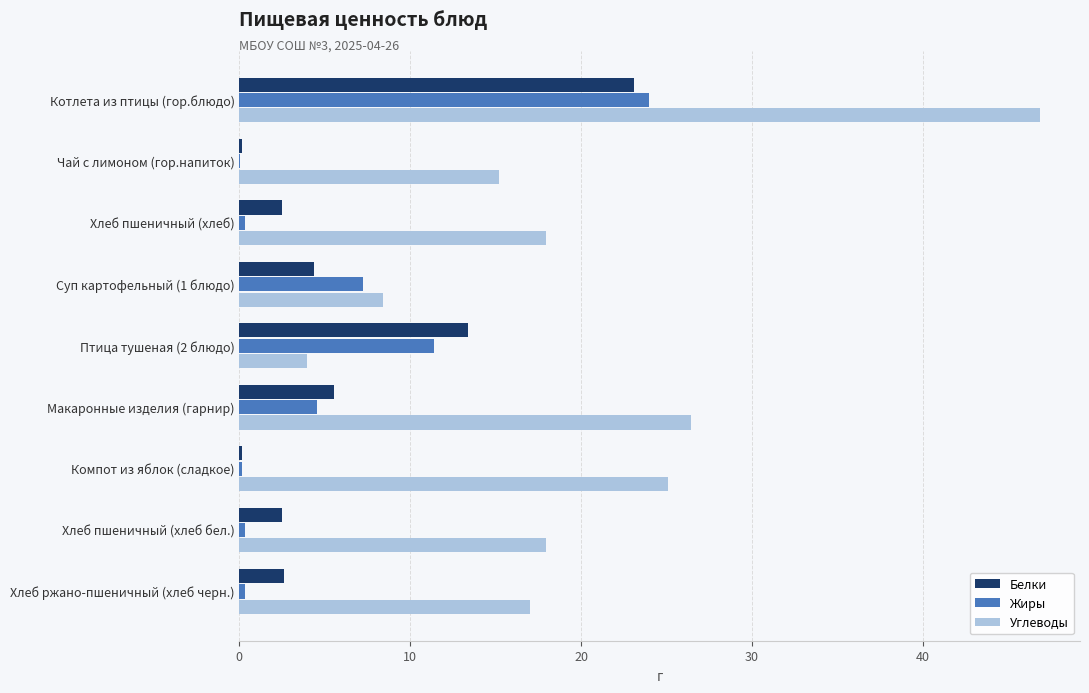

True or false: Жиры has a value of 7.3 at Суп картофельный (1 блюдо).

True